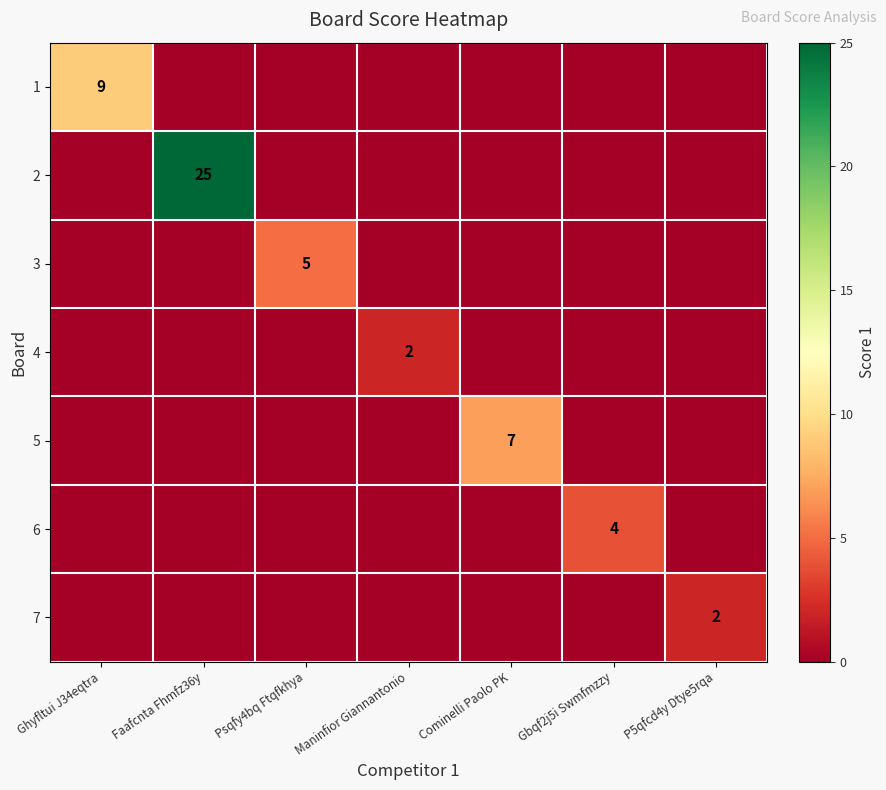

True or false: 5 has a value of 7 at Cominelli Paolo PK.

True